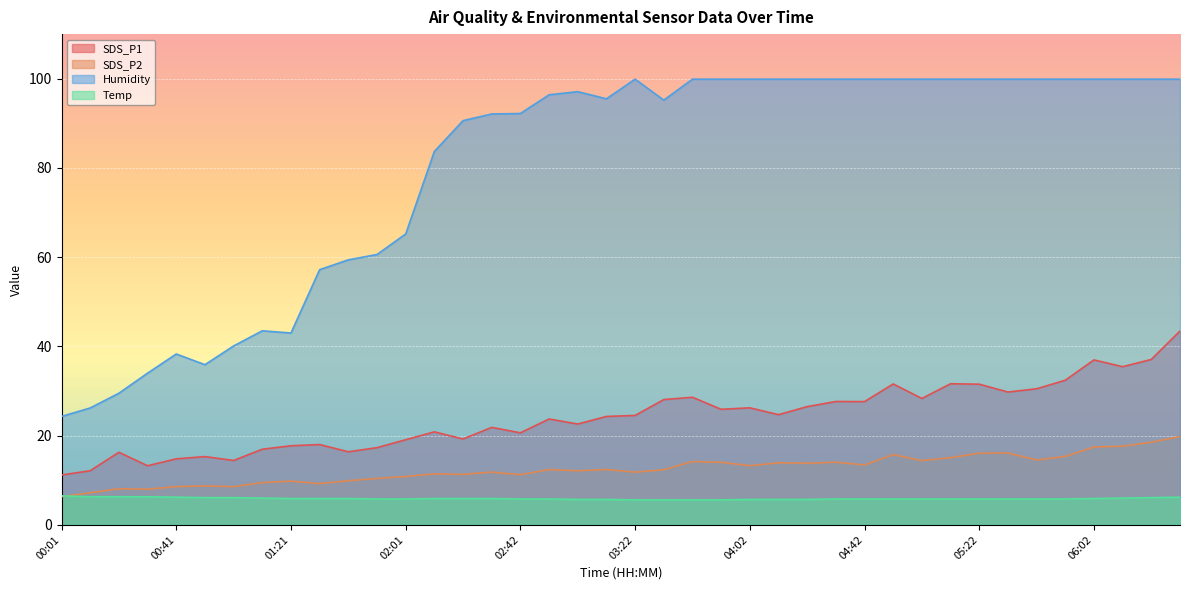

True or false: Temp has more than 2 points higher than both neighbors.

False